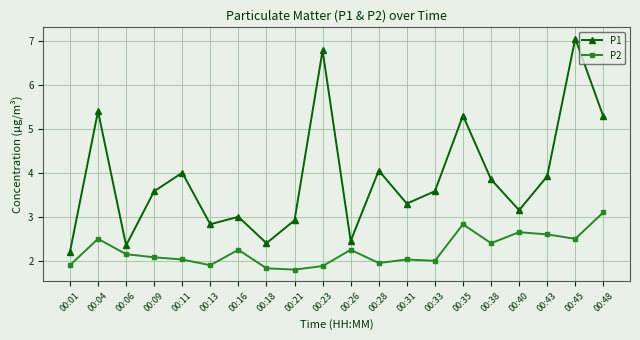

Where is the first local maximum for P1?

00:04